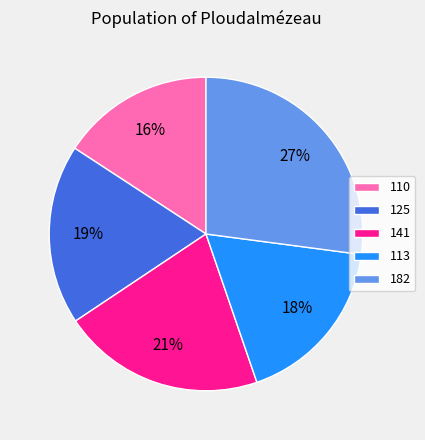

Which has a higher value, 113 or 125?

125